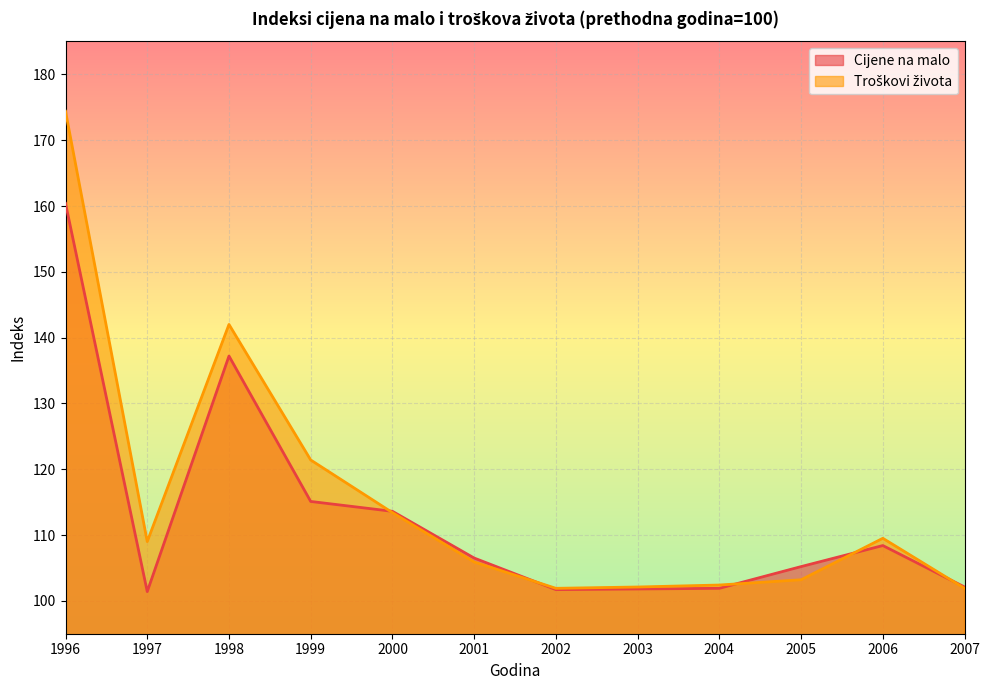

What is the maximum value shown in the chart?

174.4